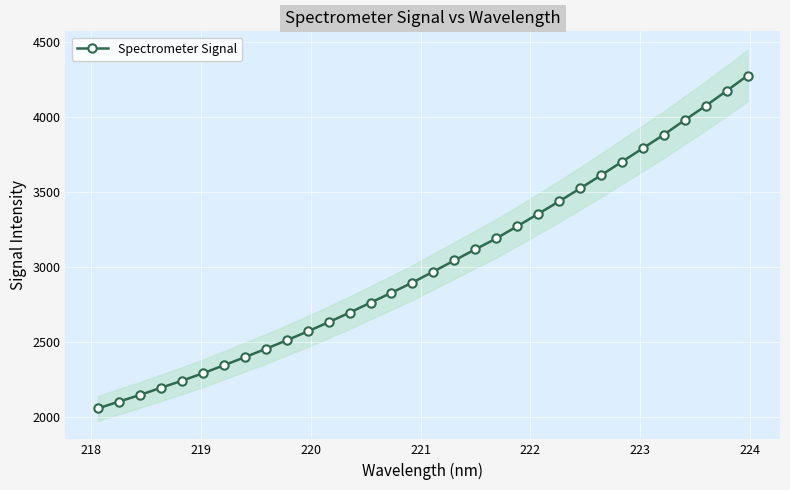

What is the value of the 12th point from the left?

2633.4